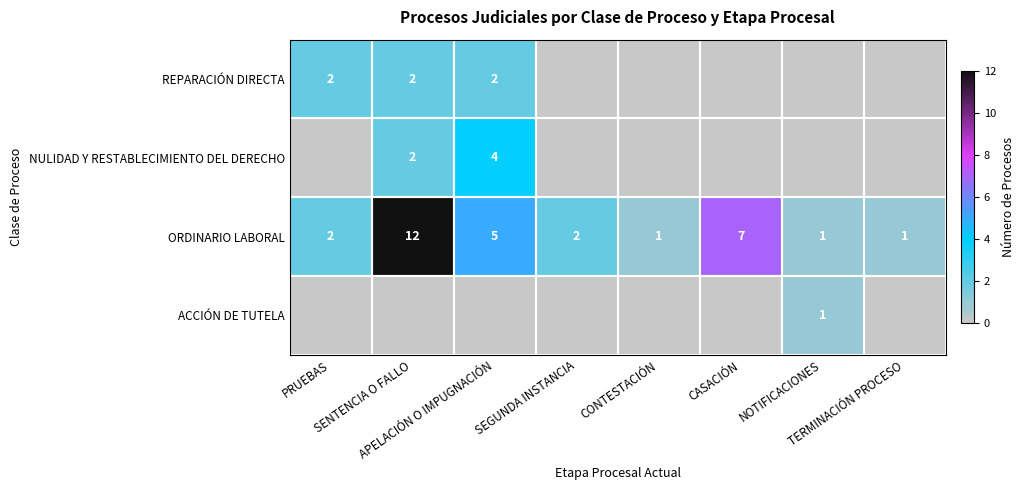

What is the sum of all ORDINARIO LABORAL values?

31